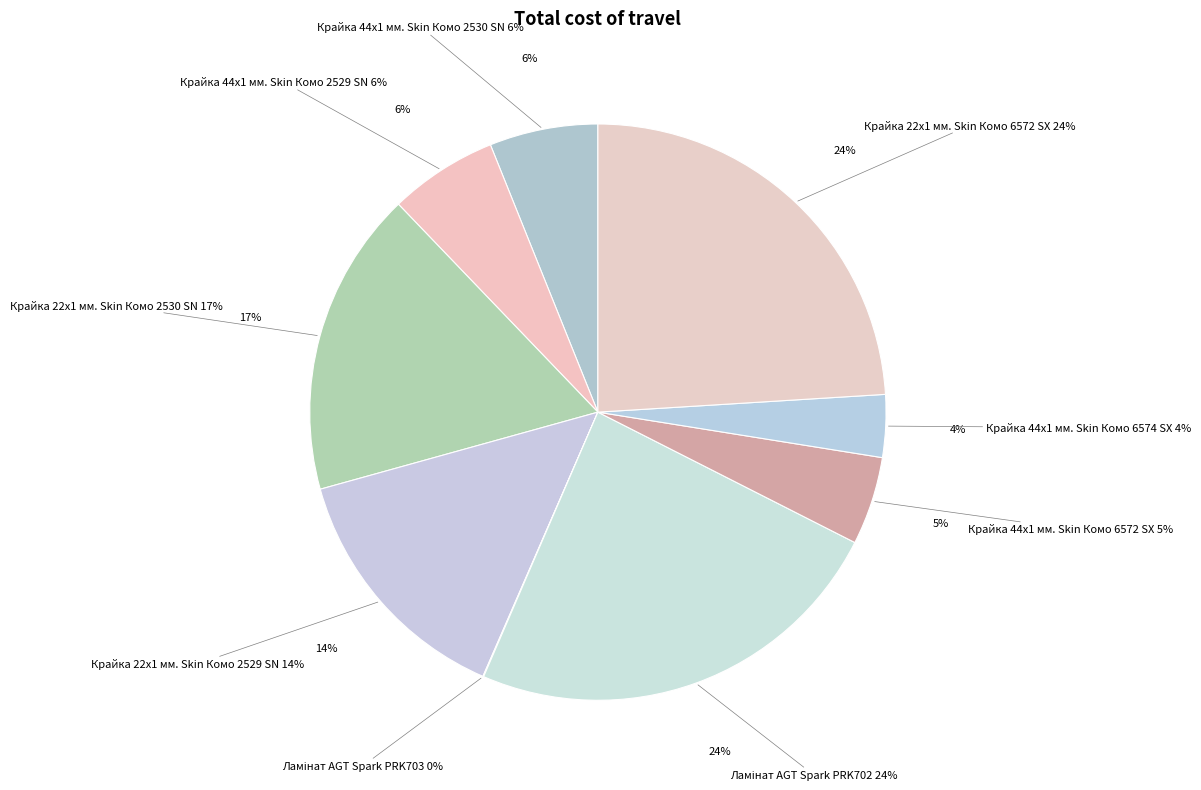

Is Ламінат AGT Spark PRK702 the majority of the pie?

No